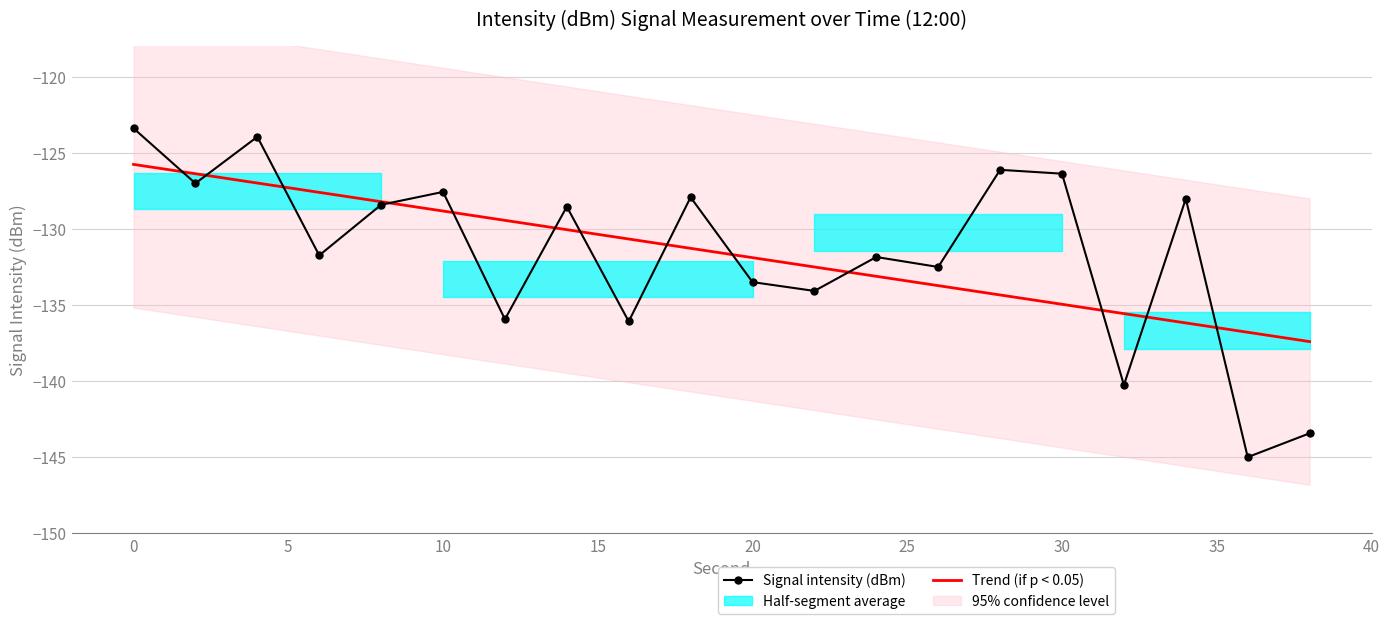

Is it true that Signal intensity (dBm) equals -133.5 at 20?

True